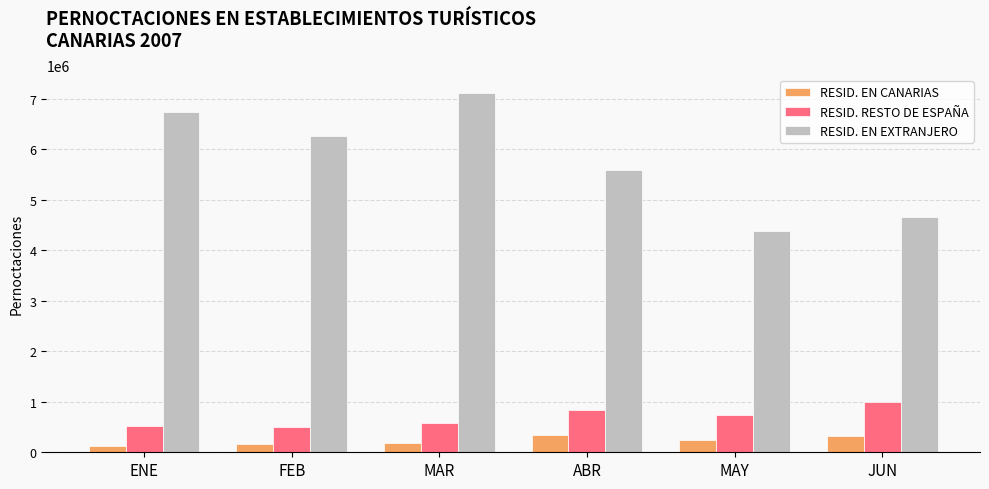

The RESID. EN CANARIAS series shows 317228.0 at JUN. True or false?

True